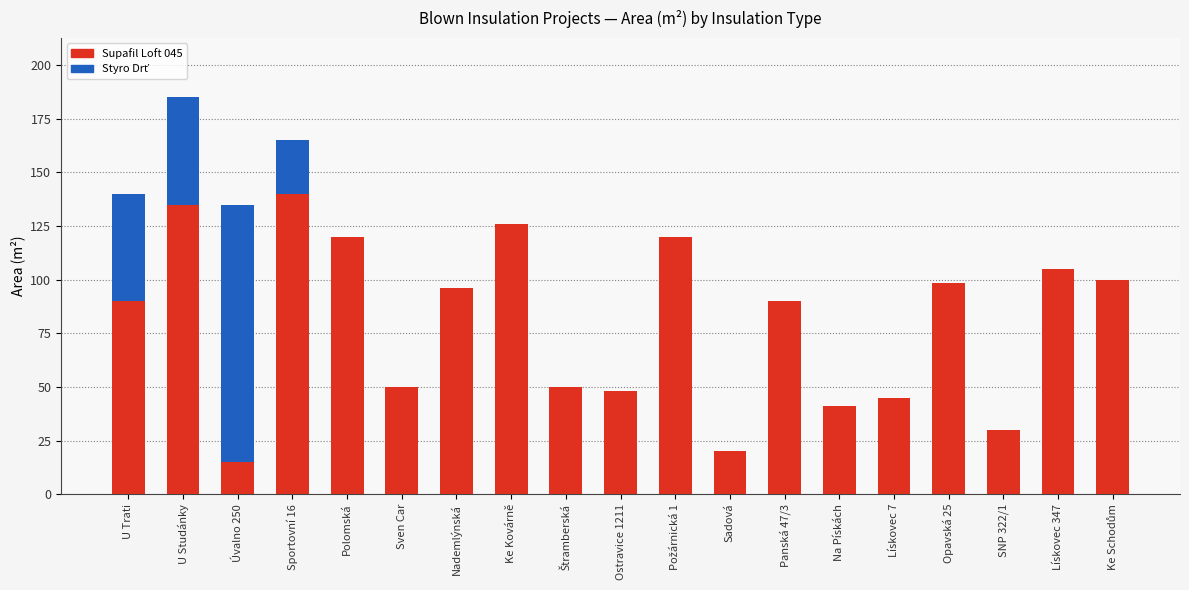

Are the bars grouped side by side (vs. stacked)?

No